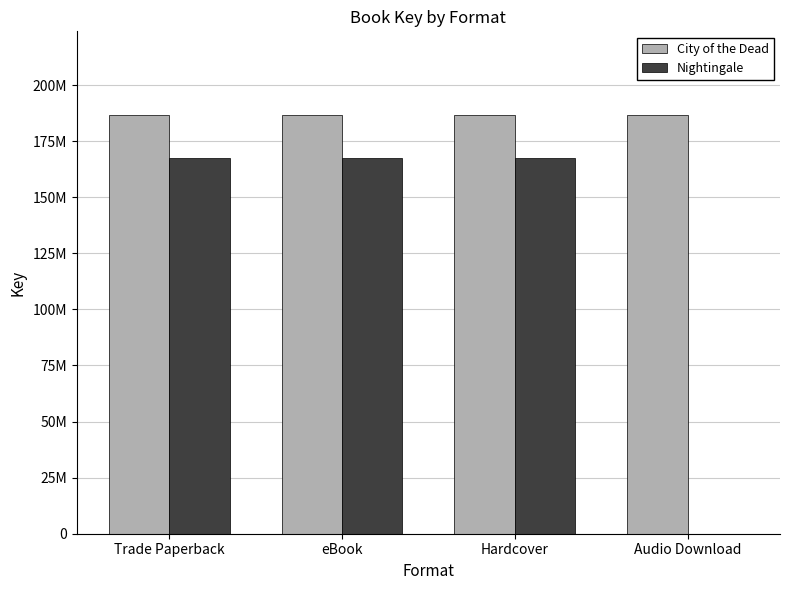

Are the bars horizontal?

No